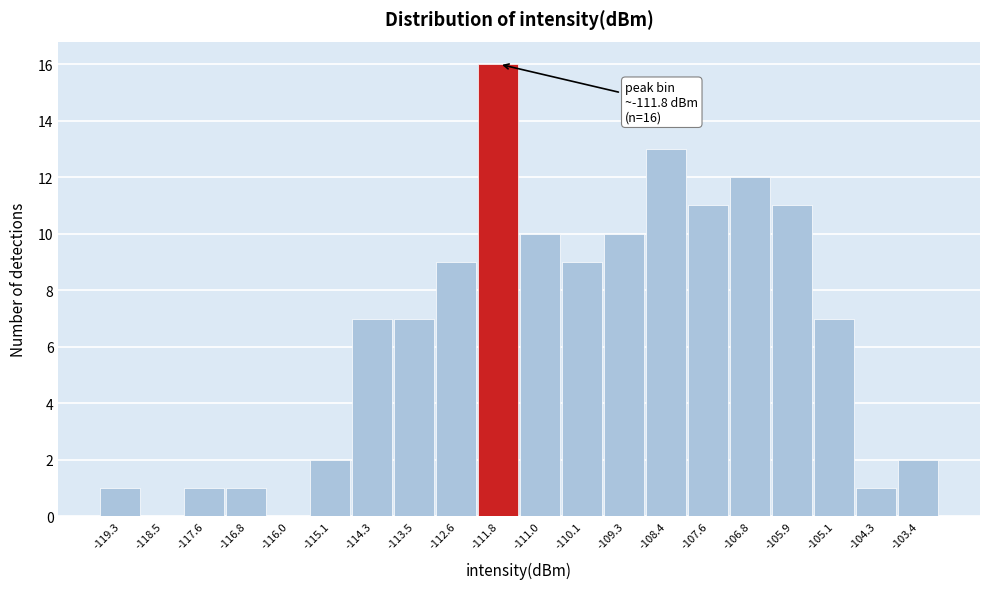

Which range on the x-axis has the tallest bar?

-112.2 to -111.4